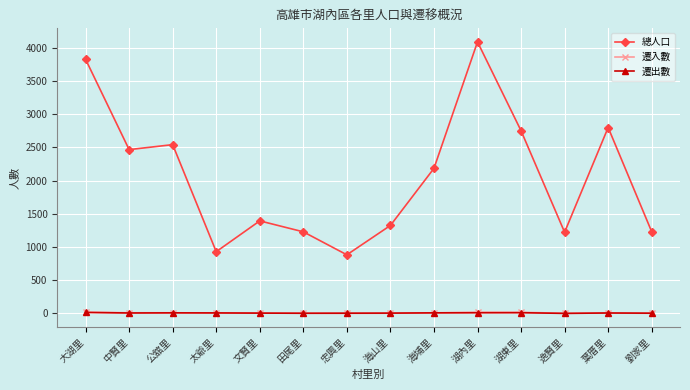

True or false: 總人口 and 遷入數 cross at least once.

False